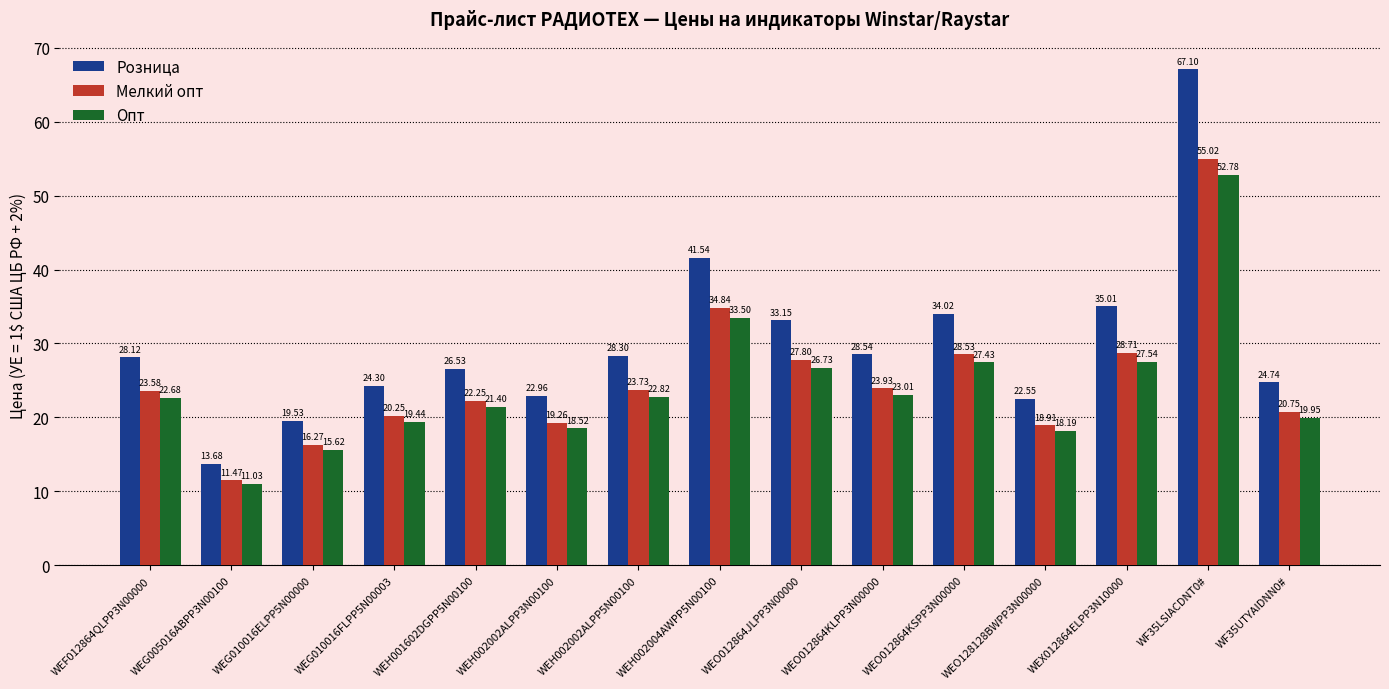

Which label corresponds to the smallest value in the chart?

WEG005016ABPP3N00100